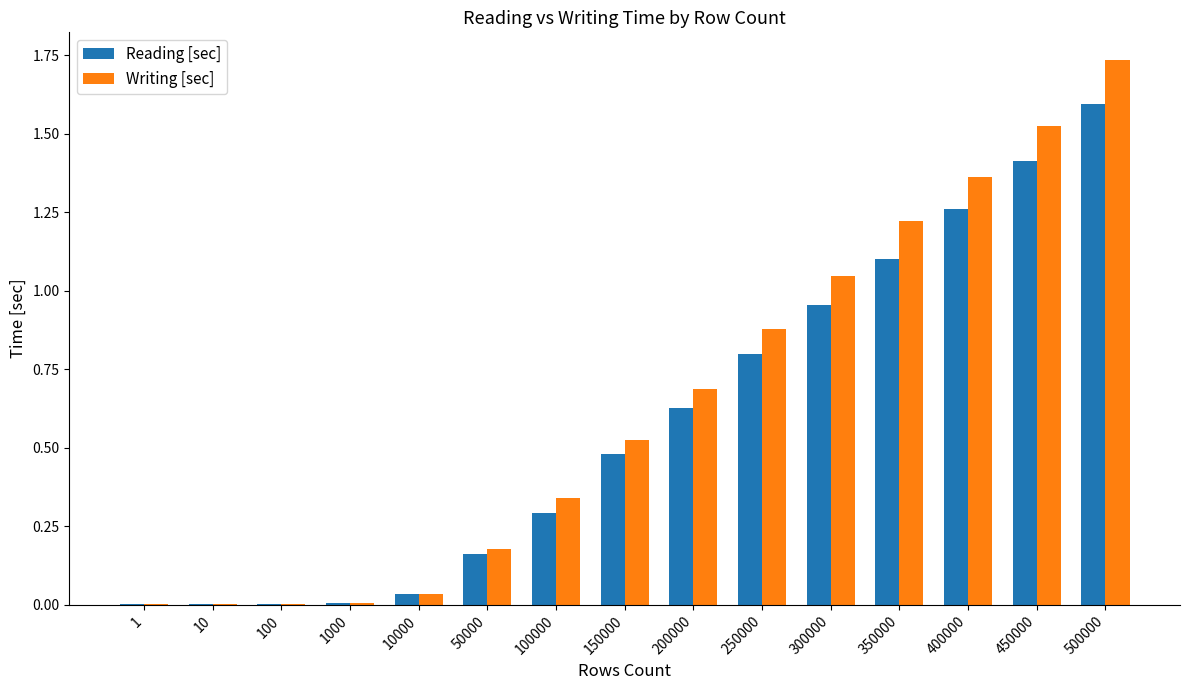

The Reading [sec] series shows 1.6 at 350000. True or false?

False